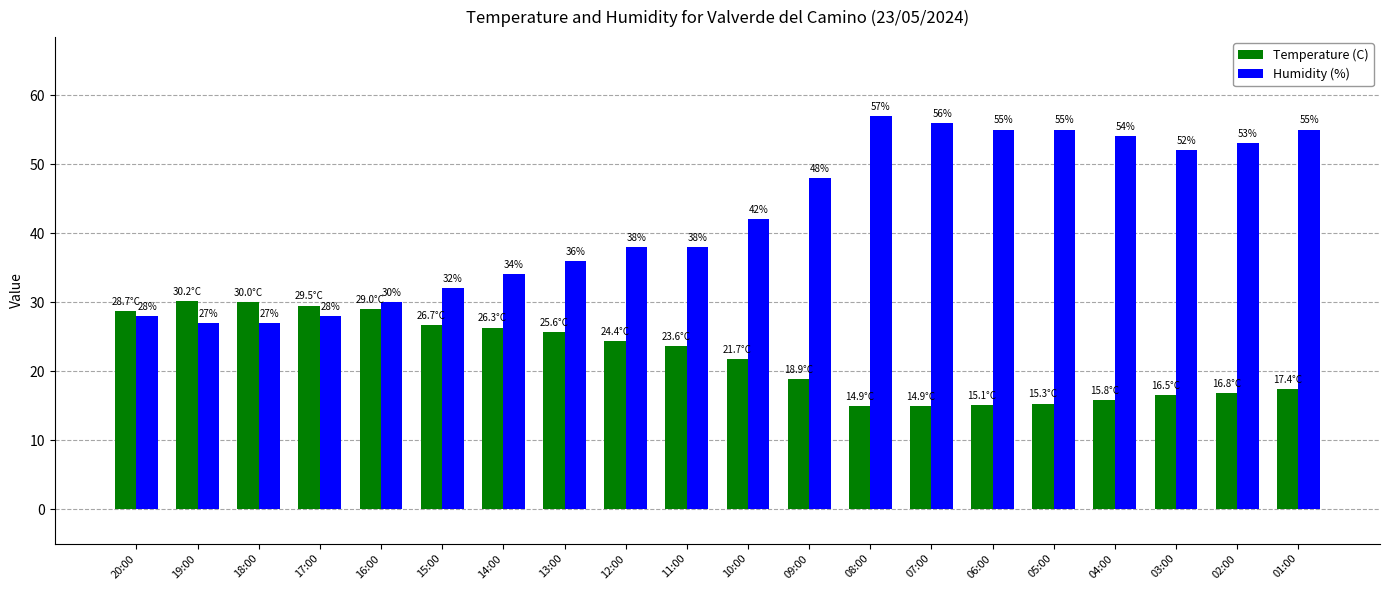

Which category has the highest value across all series?

08:00